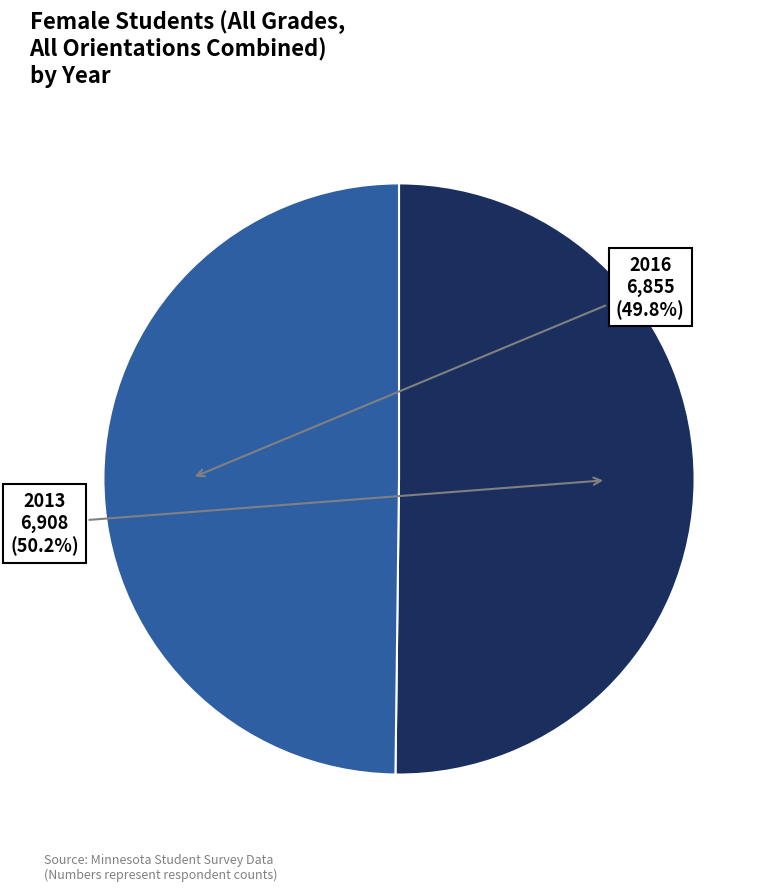

Does any single category account for the majority?

Yes